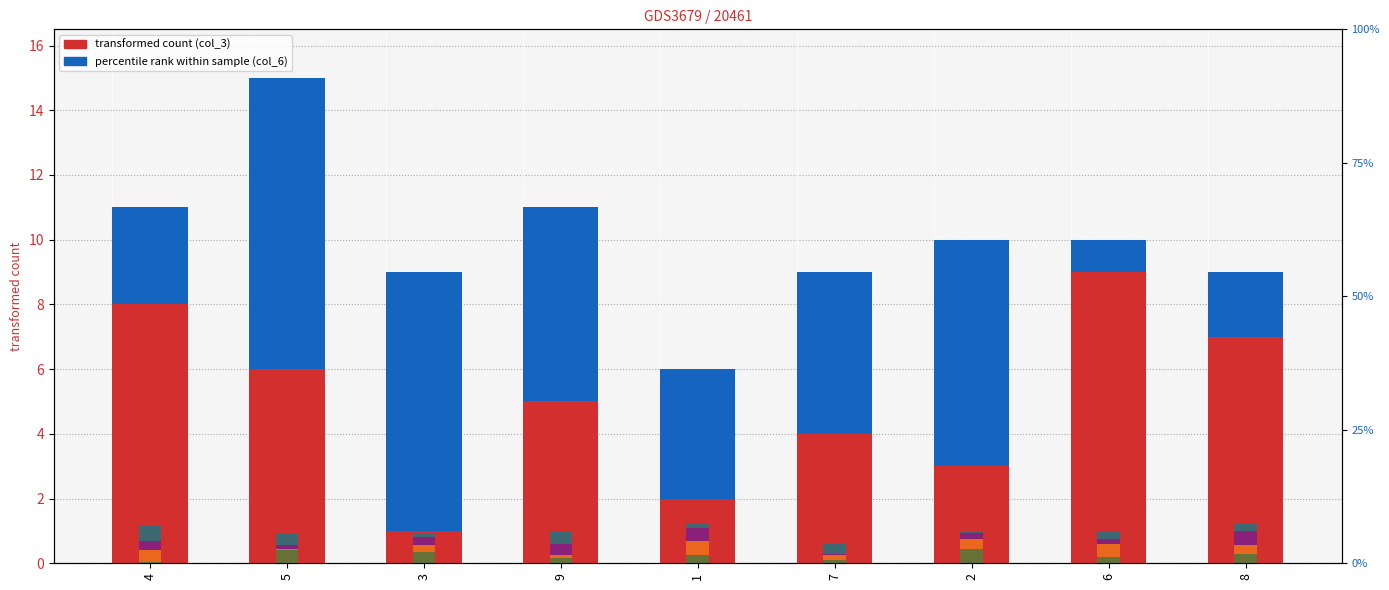

Reading left to right, what are all the values shown in this chart?

col_3: 4=8.0	5=6.0	3=1.0	9=5.0	1=2.0	7=4.0	2=3.0	6=9.0	8=7.0
col_6: 4=3.0	5=9.0	3=8.0	9=6.0	1=4.0	7=5.0	2=7.0	6=1.0	8=2.0
col_7: 4=0.1	5=0.4	3=0.4	9=0.2	1=0.2	7=0.1	2=0.5	6=0.2	8=0.3
col_4: 4=0.4	5=0.1	3=0.2	9=0.1	1=0.5	7=0.2	2=0.3	6=0.4	8=0.2
col_5: 4=0.3	5=0.1	3=0.2	9=0.3	1=0.4	7=0.0	2=0.2	6=0.2	8=0.5
col_2: 4=0.5	5=0.3	3=0.1	9=0.4	1=0.2	7=0.3	2=0.1	6=0.2	8=0.2